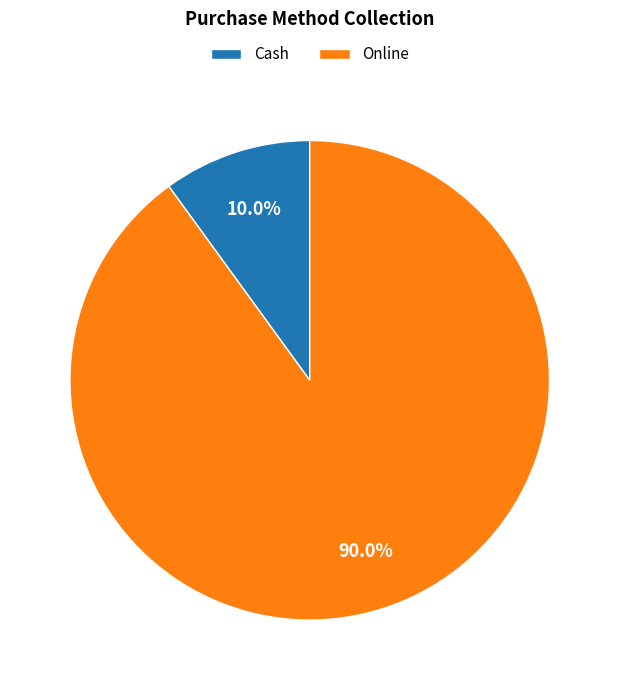

Count the number of slices in the pie.

2